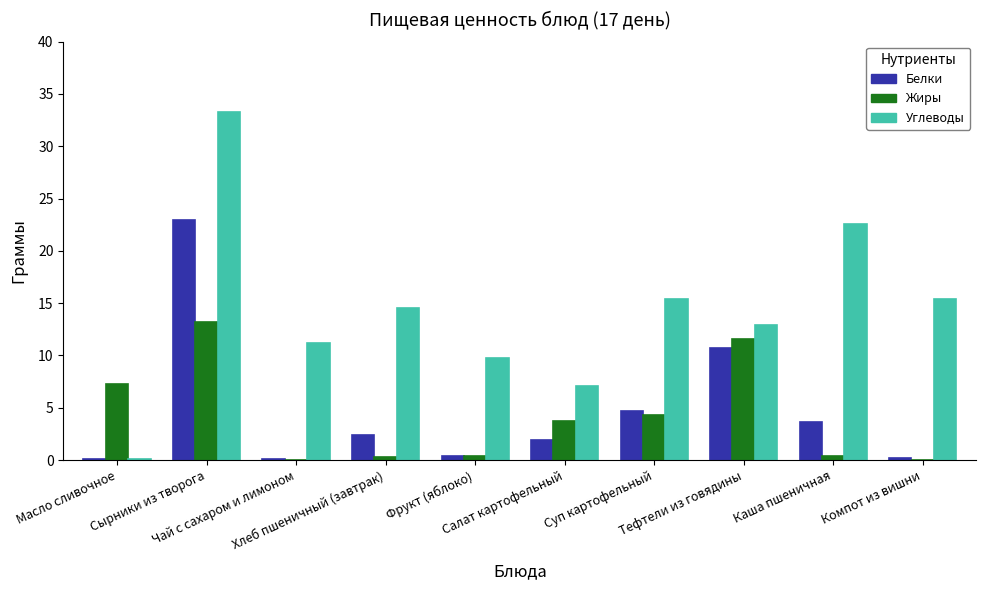

Does the chart contain stacked bars?

No